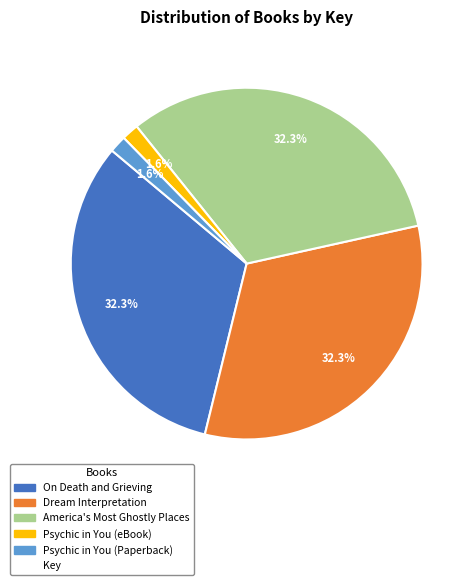

Does any single category account for the majority?

No